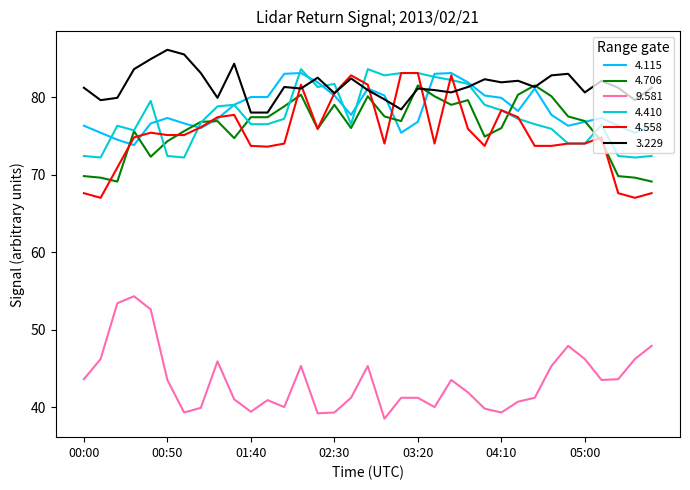

True or false: 9.581 and 4.410 cross at least once.

False